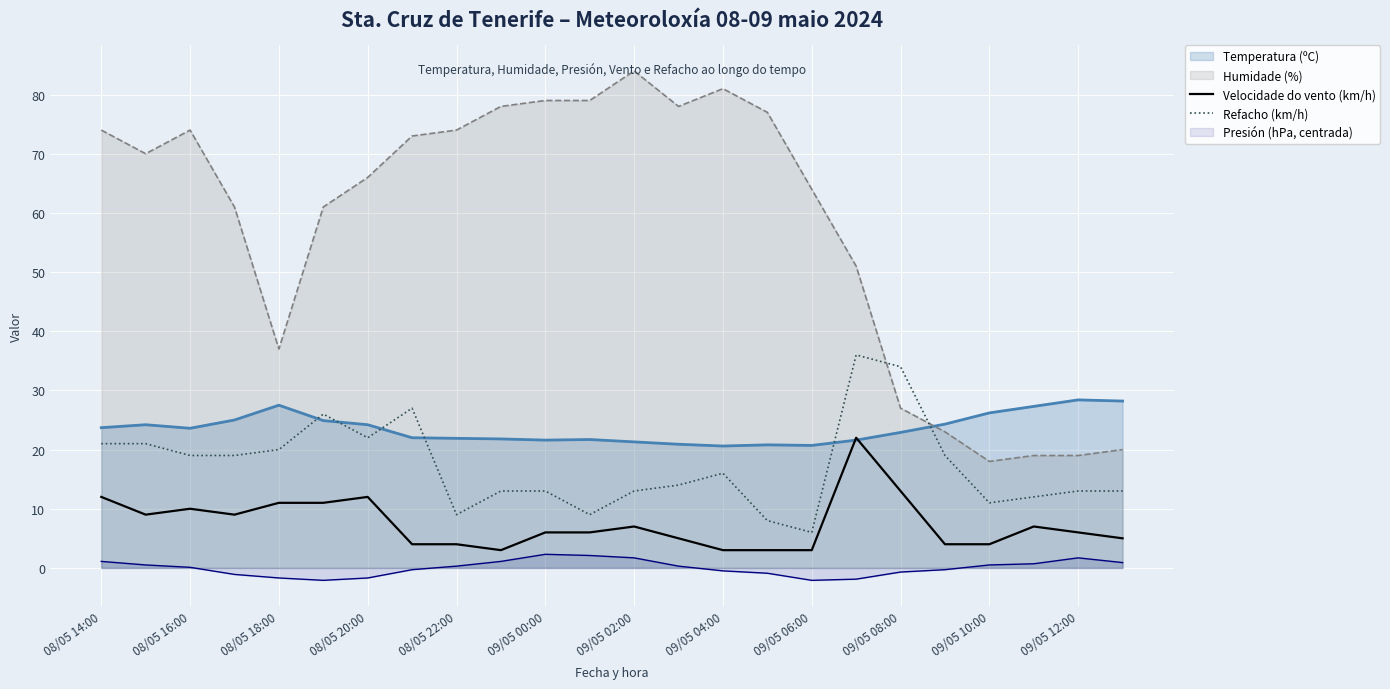

True or false: Temperatura (ºC) and Presión (hPa, centrada) intersect in this chart.

False